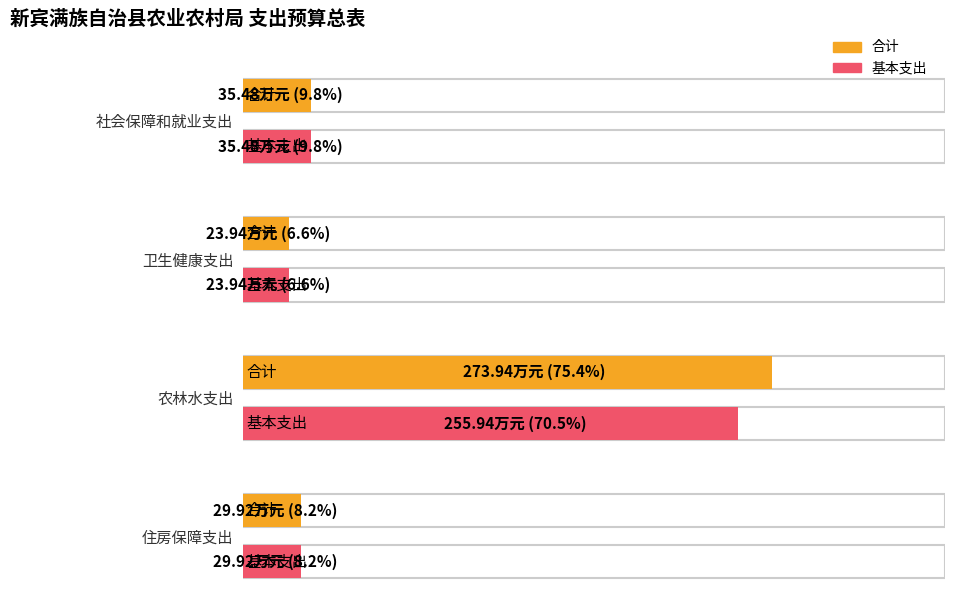

Which series has the widest spread of values?

合计